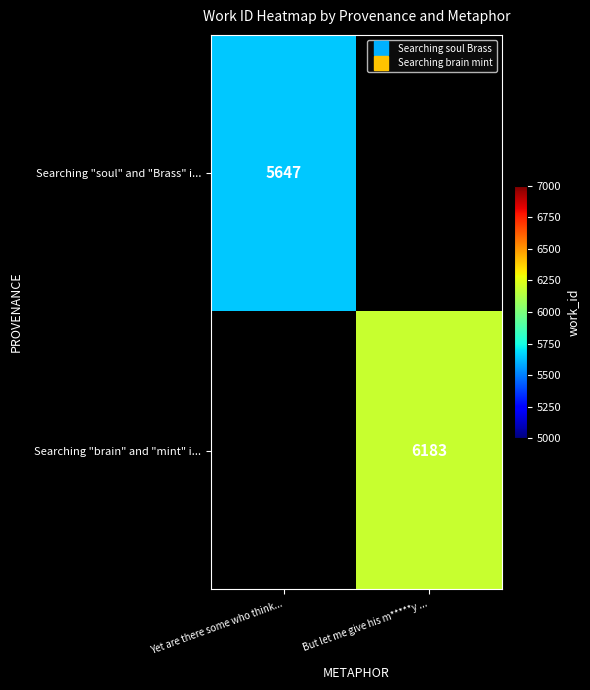

Is the value of Searching "brain" and "mint" i... at Yet are there some who think... greater than the value of Searching "soul" and "Brass" i... at But let me give his m*****y ...?

No